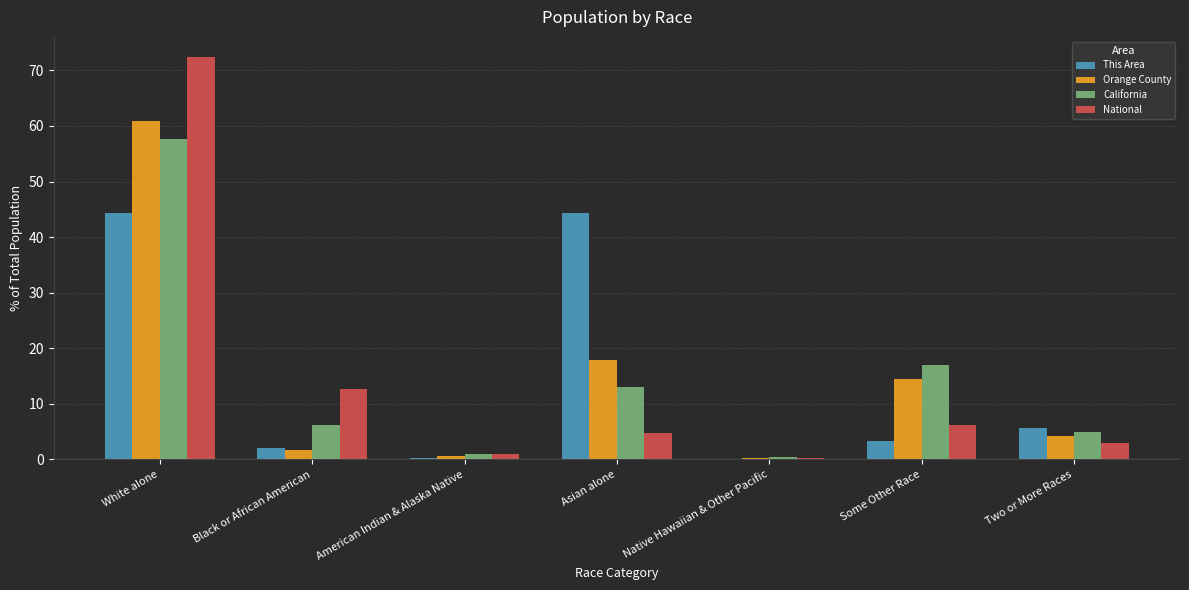

Which series has the largest range (max minus min)?

National